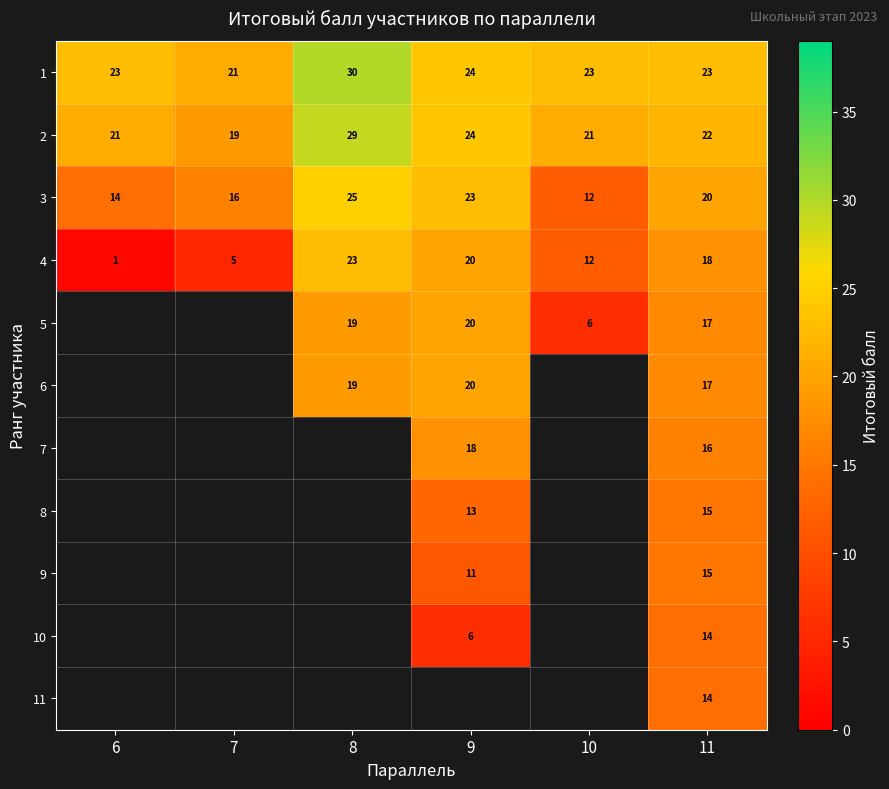

The value of 2 at 8 is 41. True or false?

False